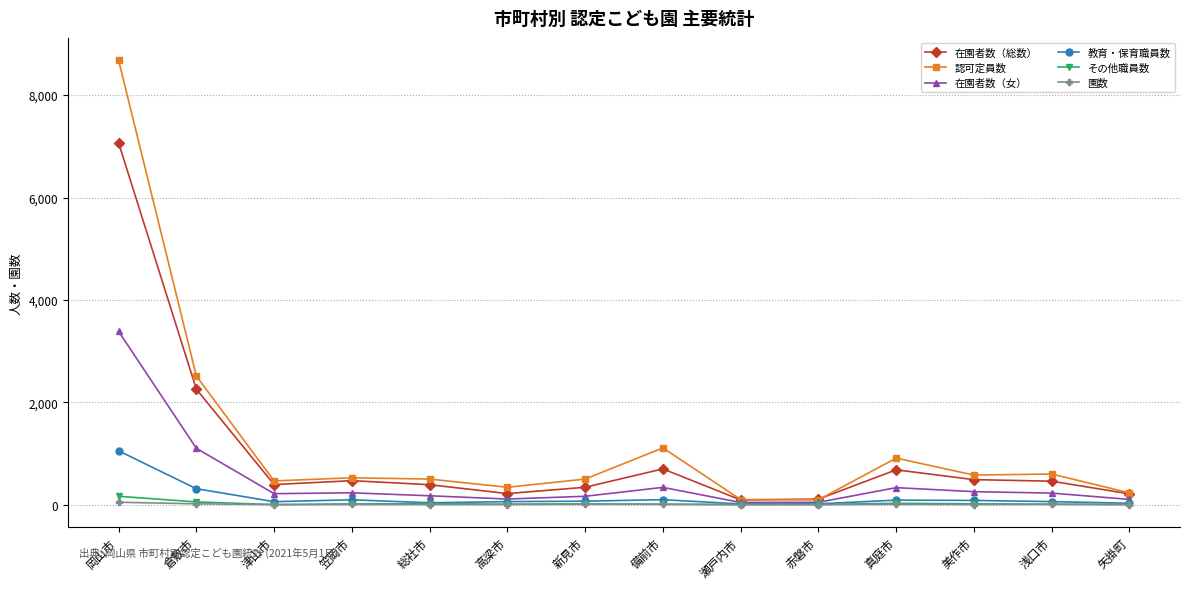

True or false: 在園者数（女） has more than 1 interior local peaks.

True